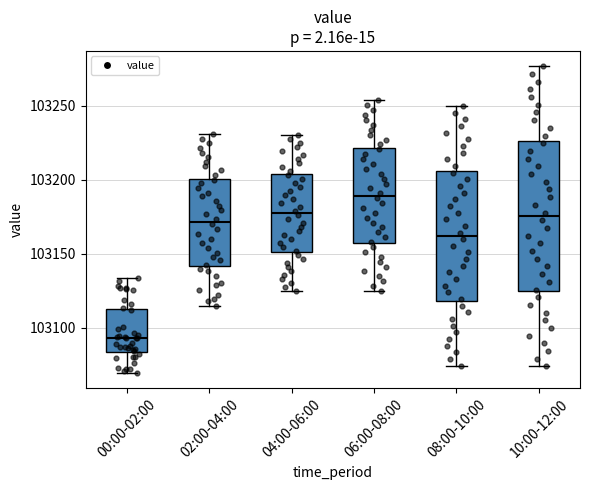

Comparing the boxes themselves (not the whiskers), which one is the tallest?

10:00-12:00